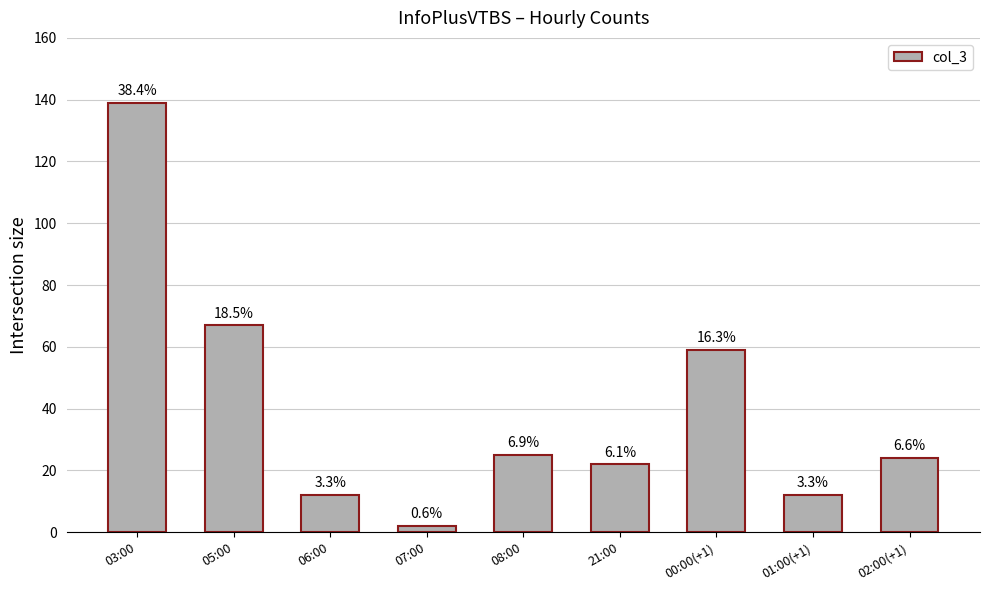

Approximately how many times larger is the value at 08:00 compared to 06:00?

2.1